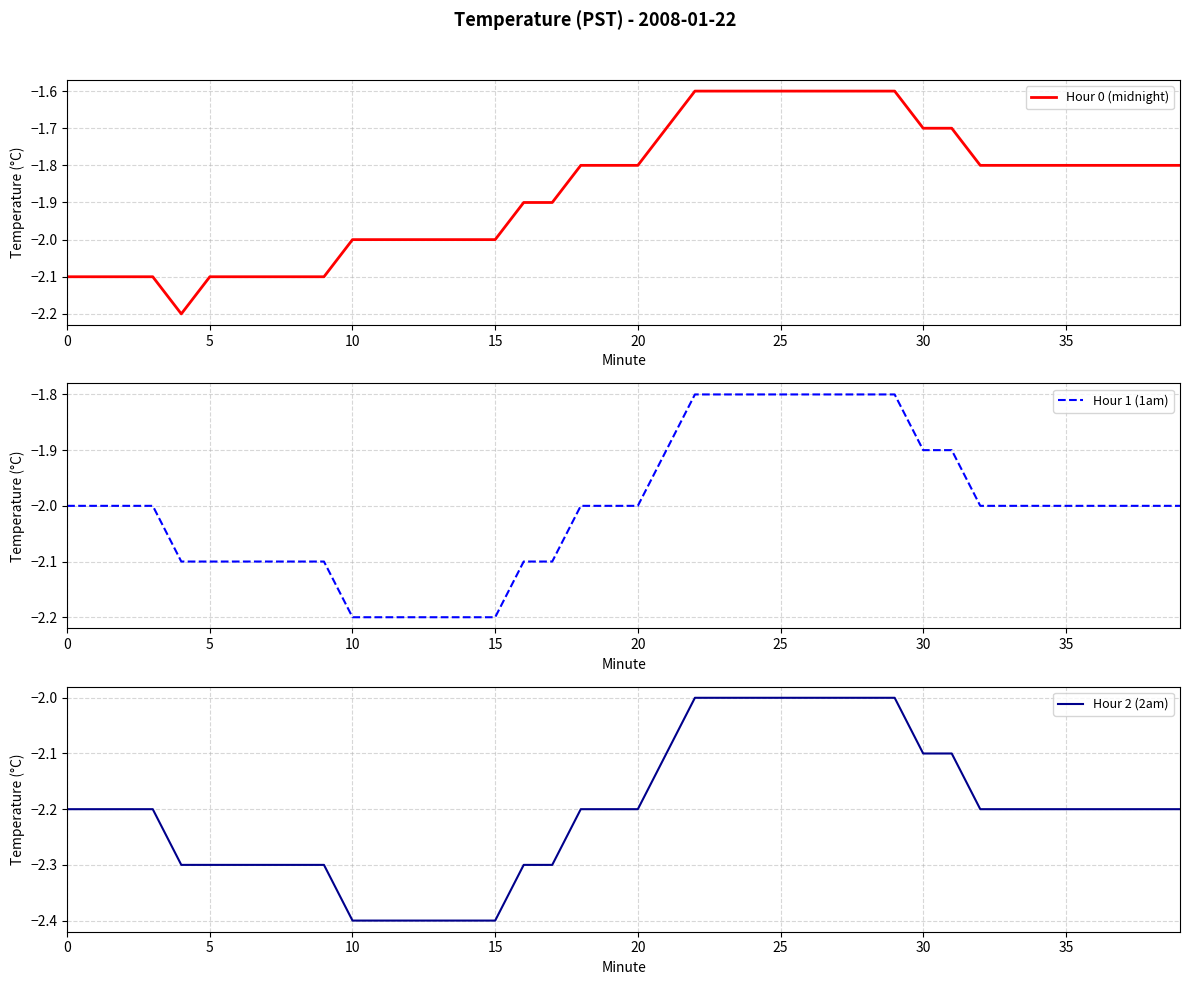

True or false: Hour 0 (midnight) has a value of -2.8 at 39.

False